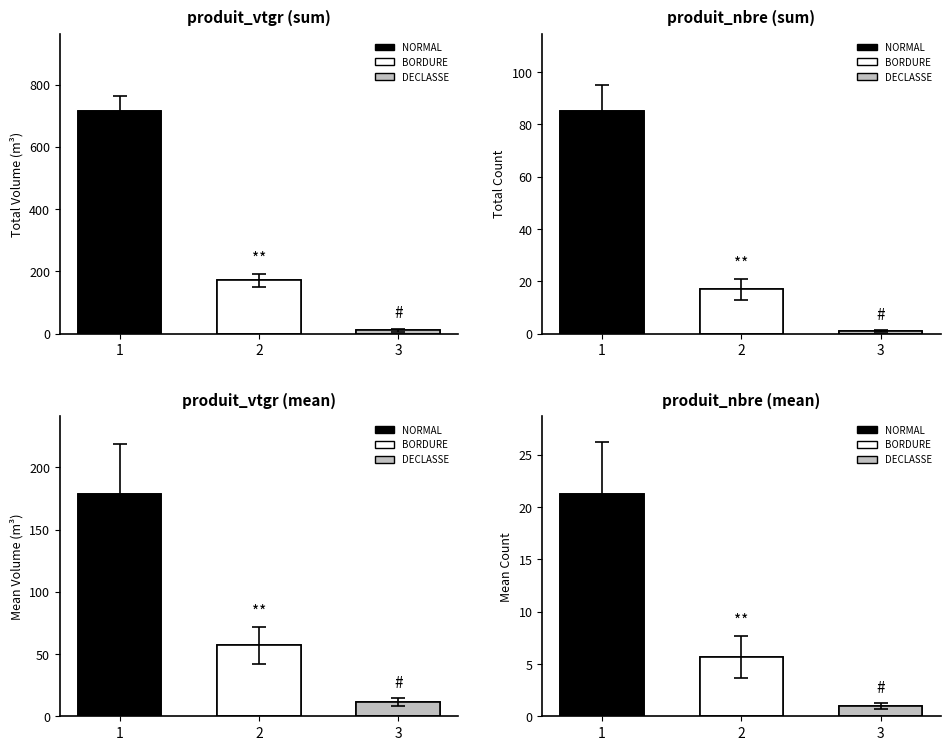

Read the value at 3.

1.0